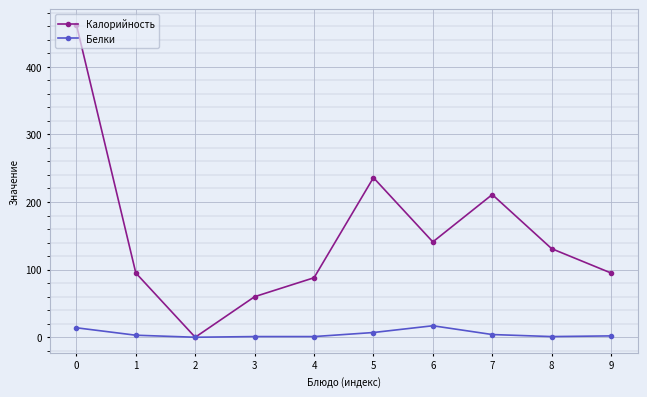

Which series has the largest range (max minus min)?

Калорийность